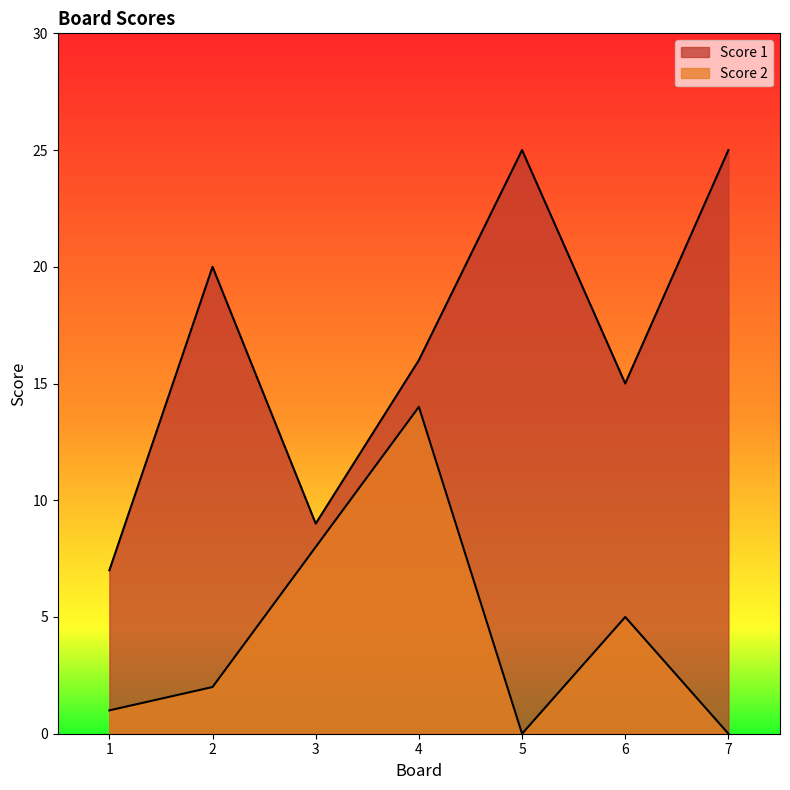

How many lines are shown in the chart?

2